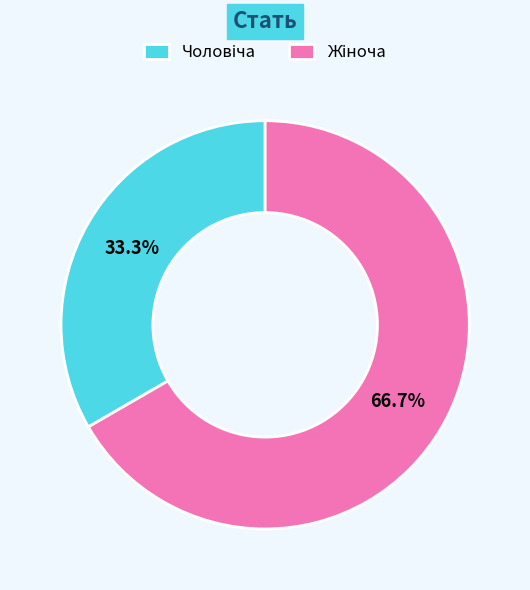

How many segments does this pie chart have?

2